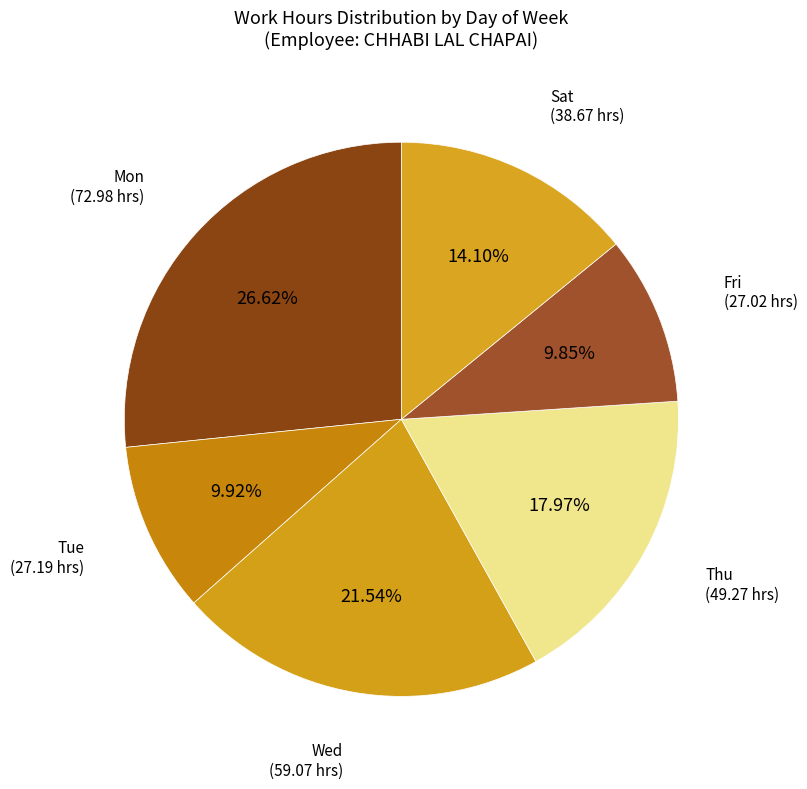

Which has a higher value, Fri or Sat?

Sat